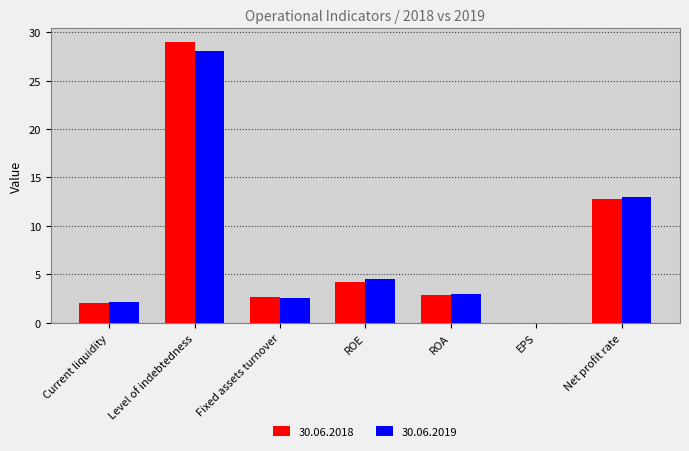

Count the number of categories in the chart.

7